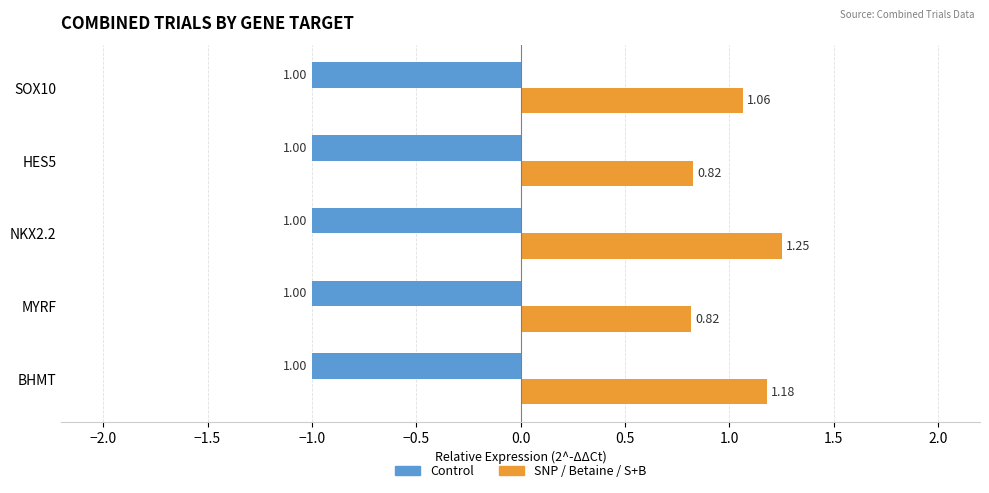

At which category is the sum across all series the highest?

NKX2.2